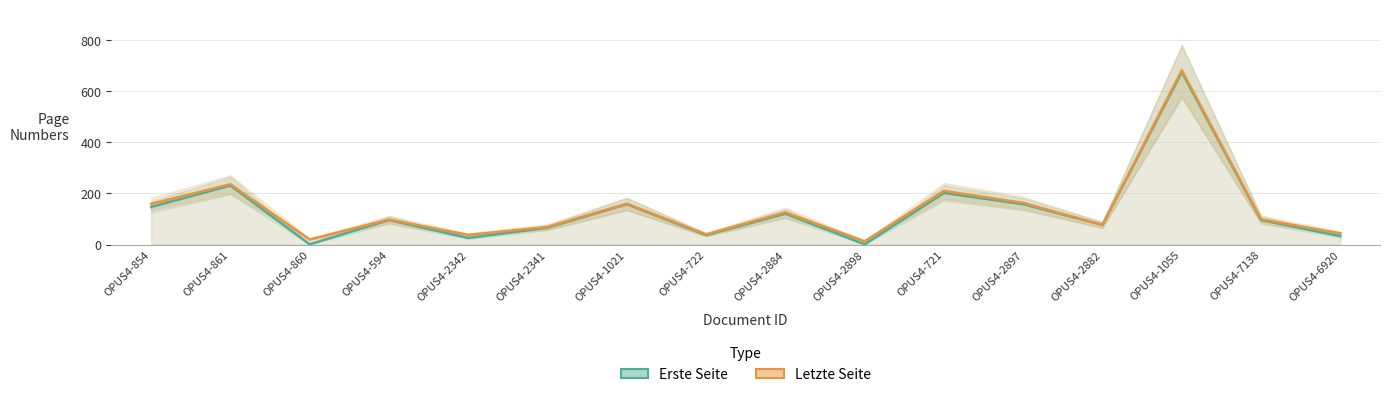

How many interior local valleys does the Erste Seite series have?

5